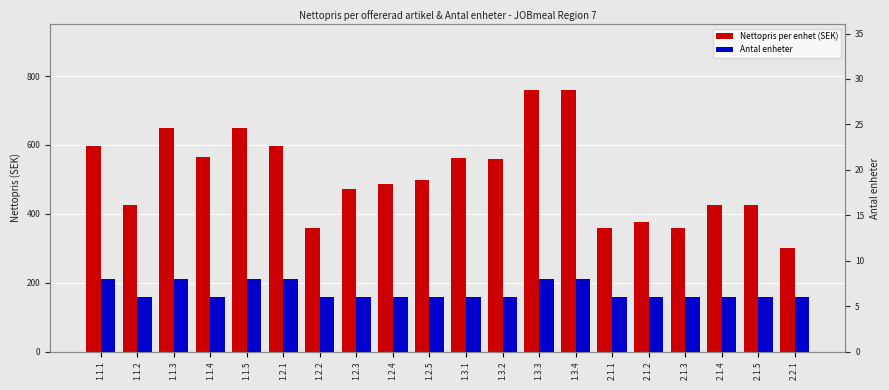

What position from the left is 1.3.3?

13